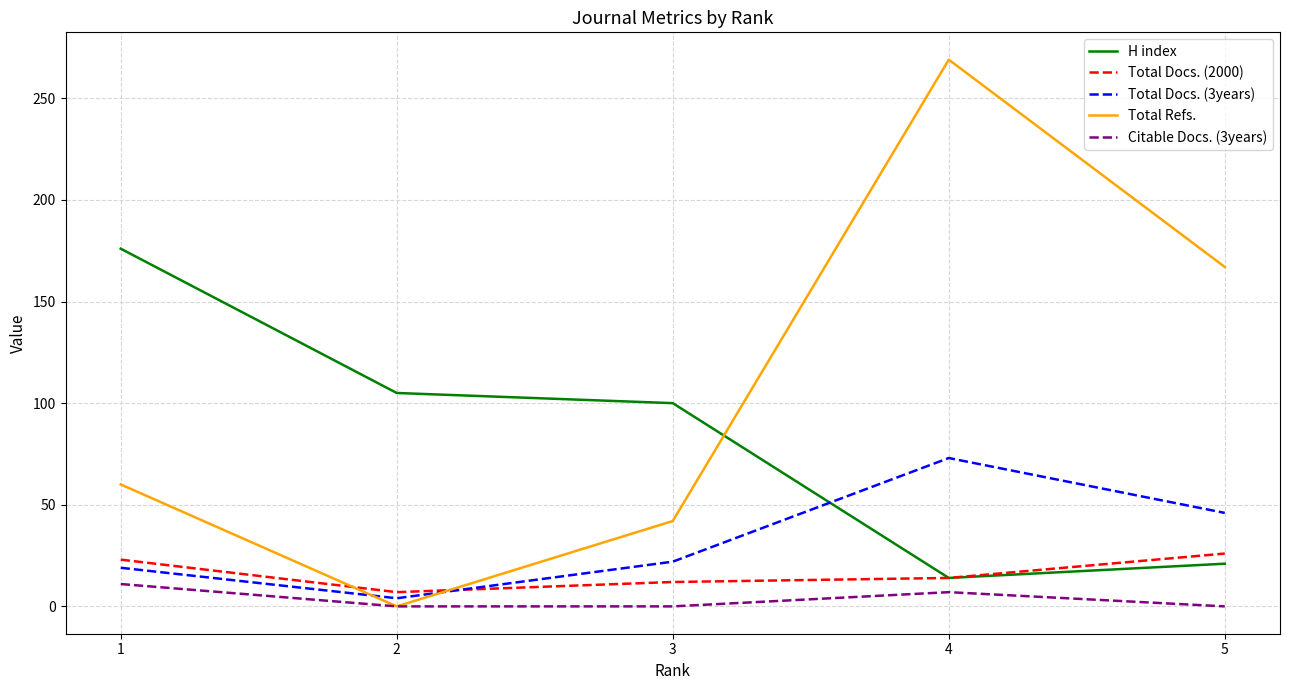

What is the difference between the maximum and minimum values in the Total Docs. (3years) series?

69